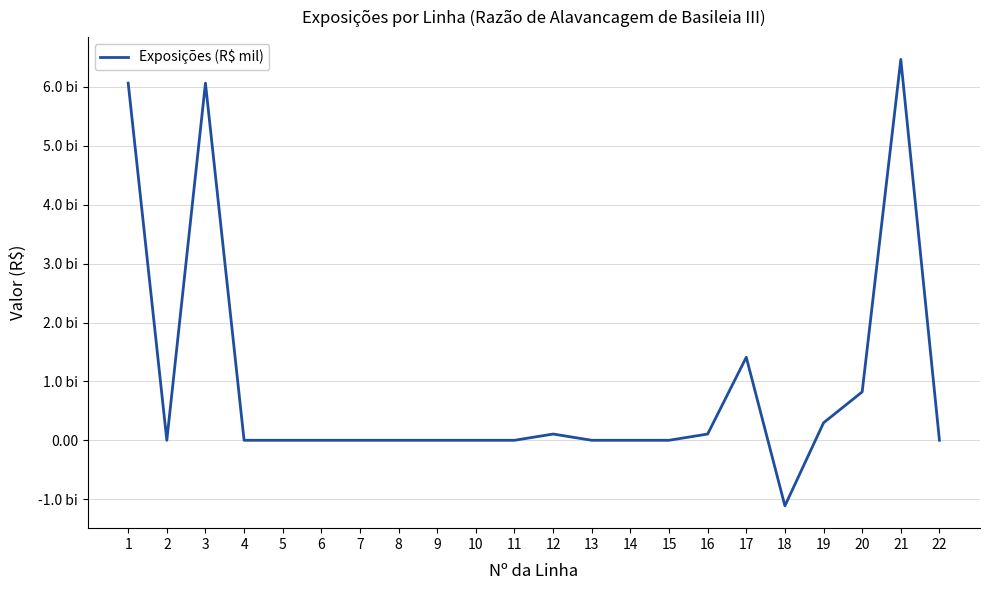

How many points are lower than both their immediate neighbors (excluding endpoints)?

2